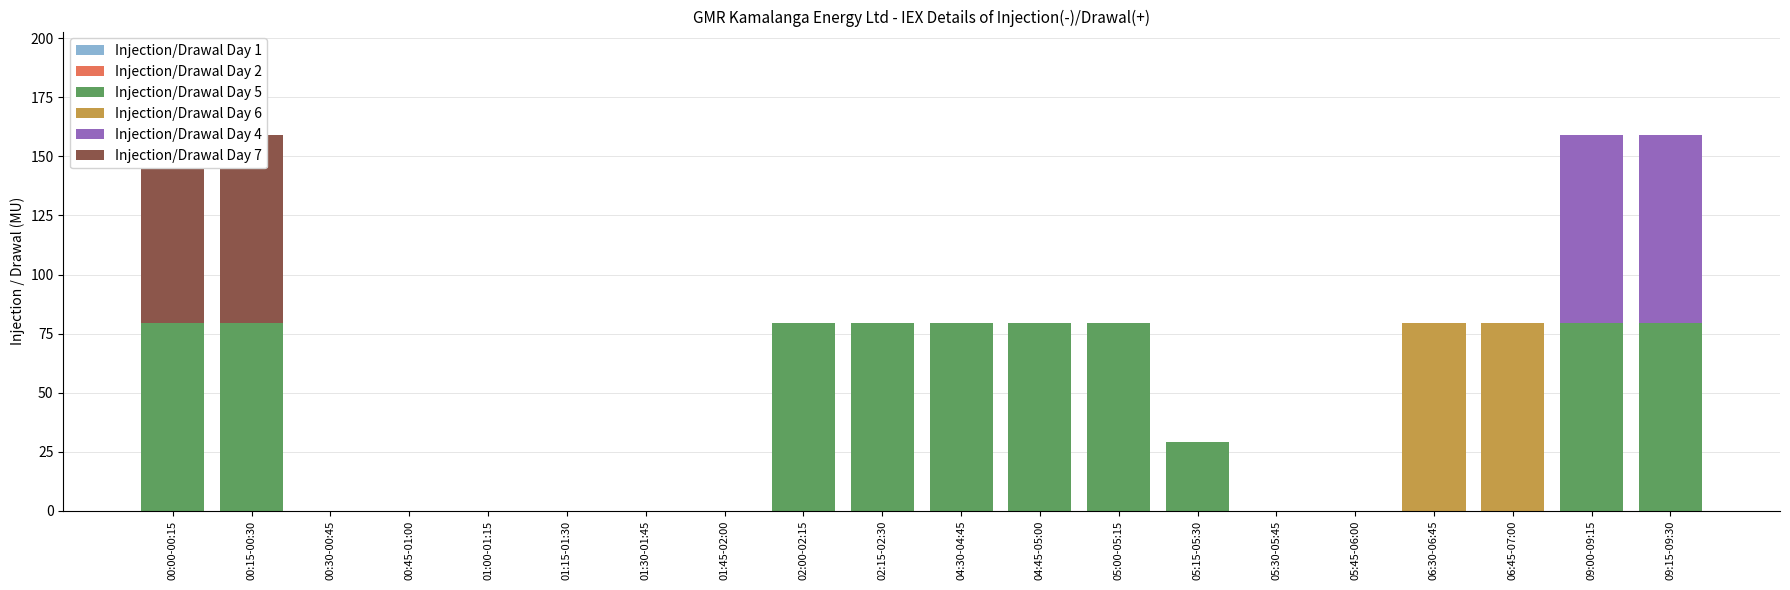

Is it true that Injection/Drawal Day 1 equals 0.0 at 09:00-09:15?

True